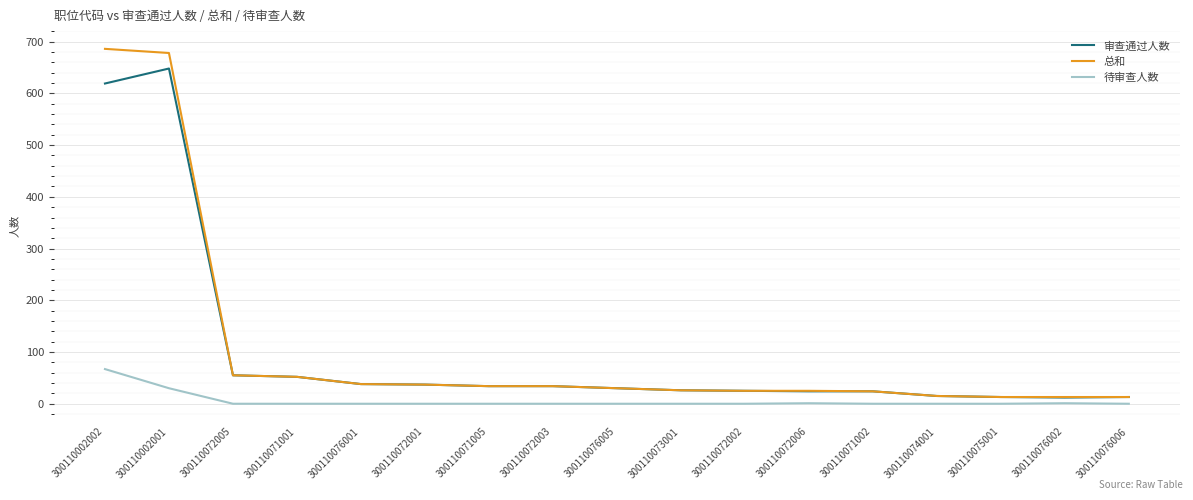

Rank the series at 300110002002 from highest to lowest value.

总和, 审查通过人数, 待审查人数